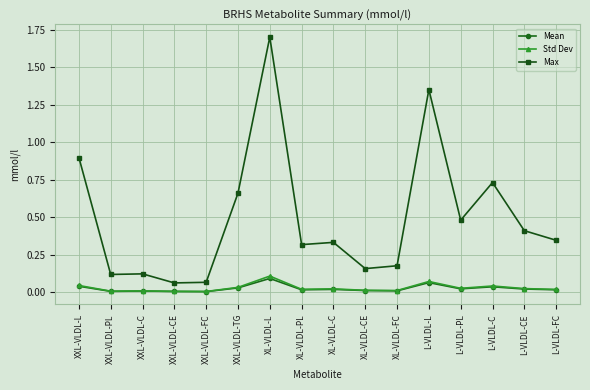

What is the sum of all Mean values?

0.4